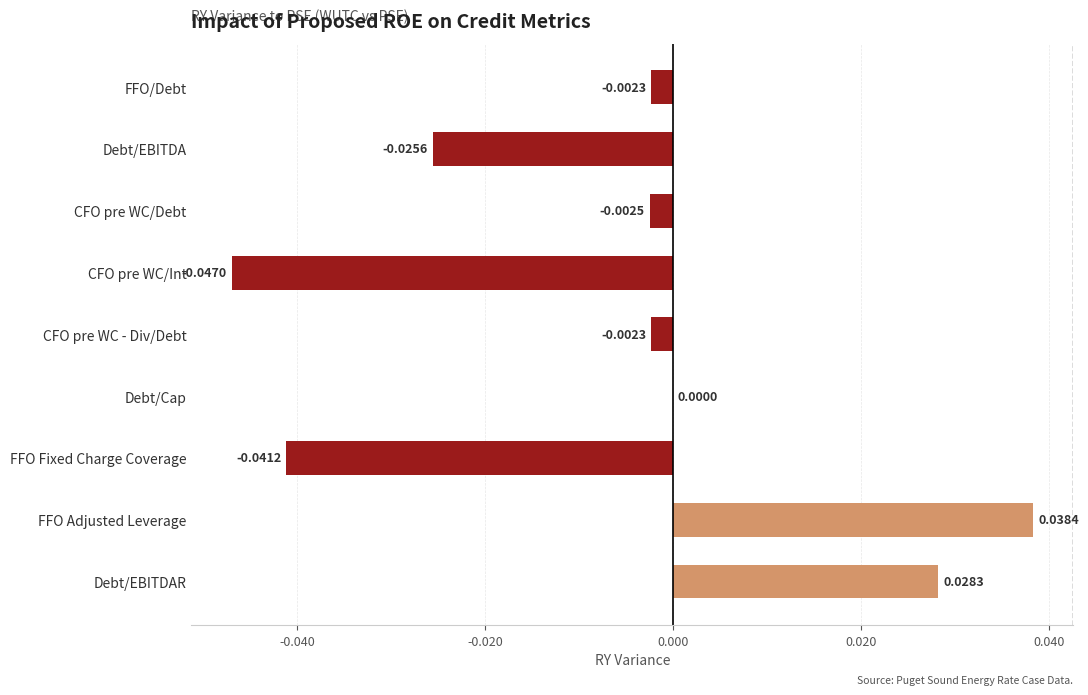

What is the change in value from Debt/EBITDA to FFO Adjusted Leverage?

+0.1